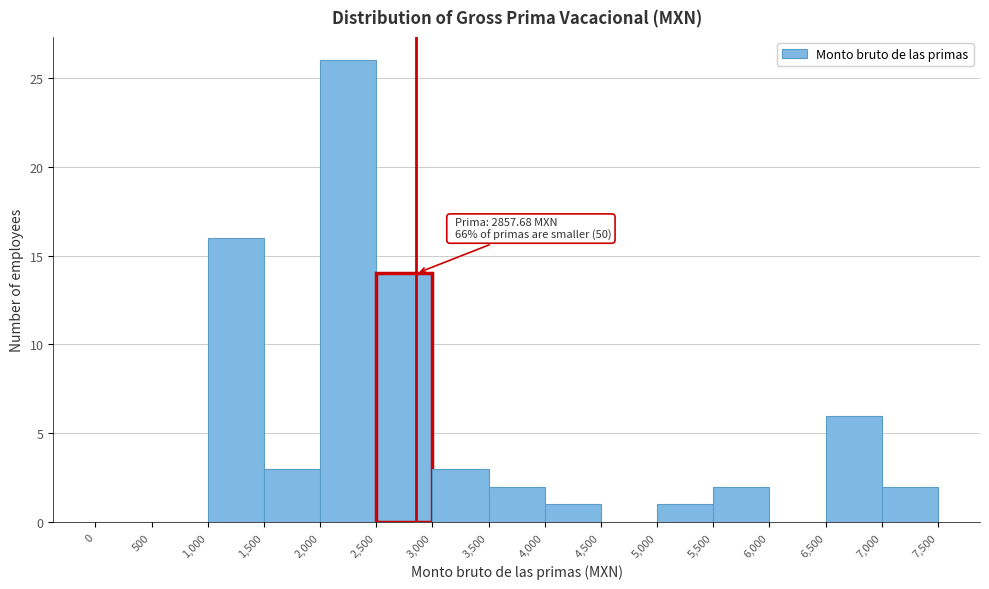

Which range on the x-axis has the tallest bar?

2,000 to 2,500